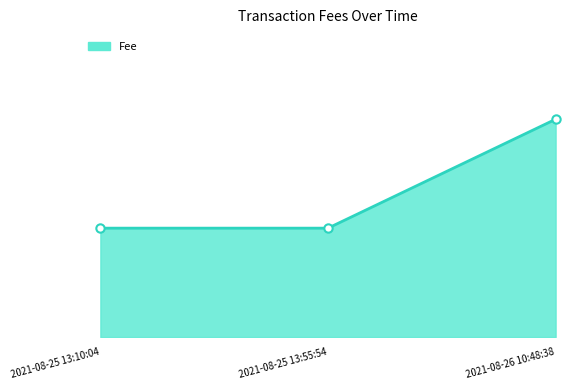

What is the label of the 3rd point from the left?

2021-08-26 10:48:38